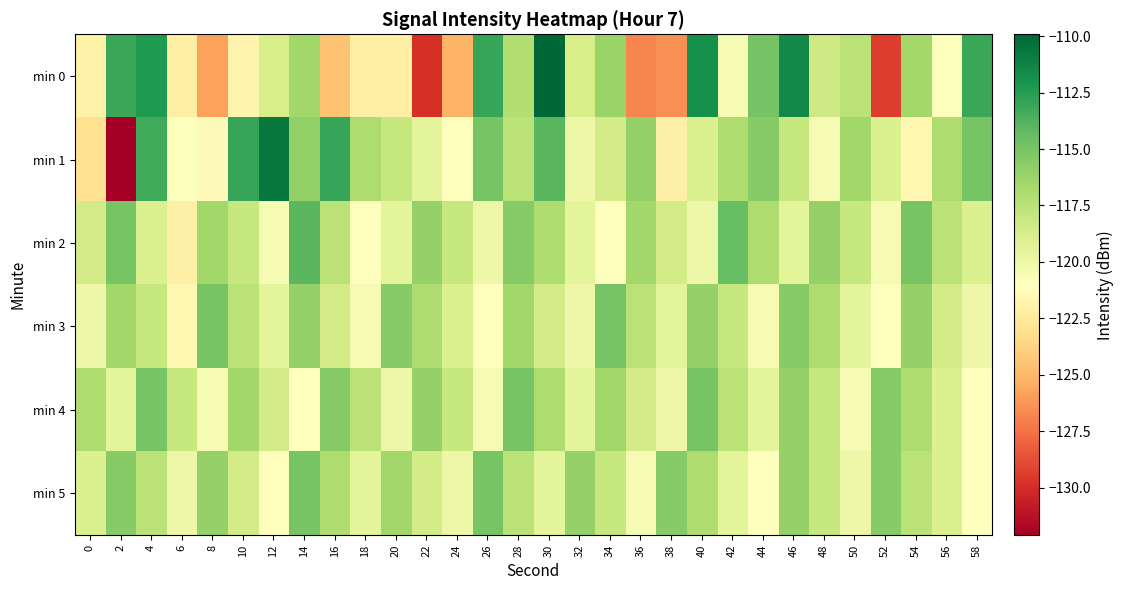

List the series in order of their peak value, lowest first.

min 3, min 4, min 5, min 2, min 1, min 0